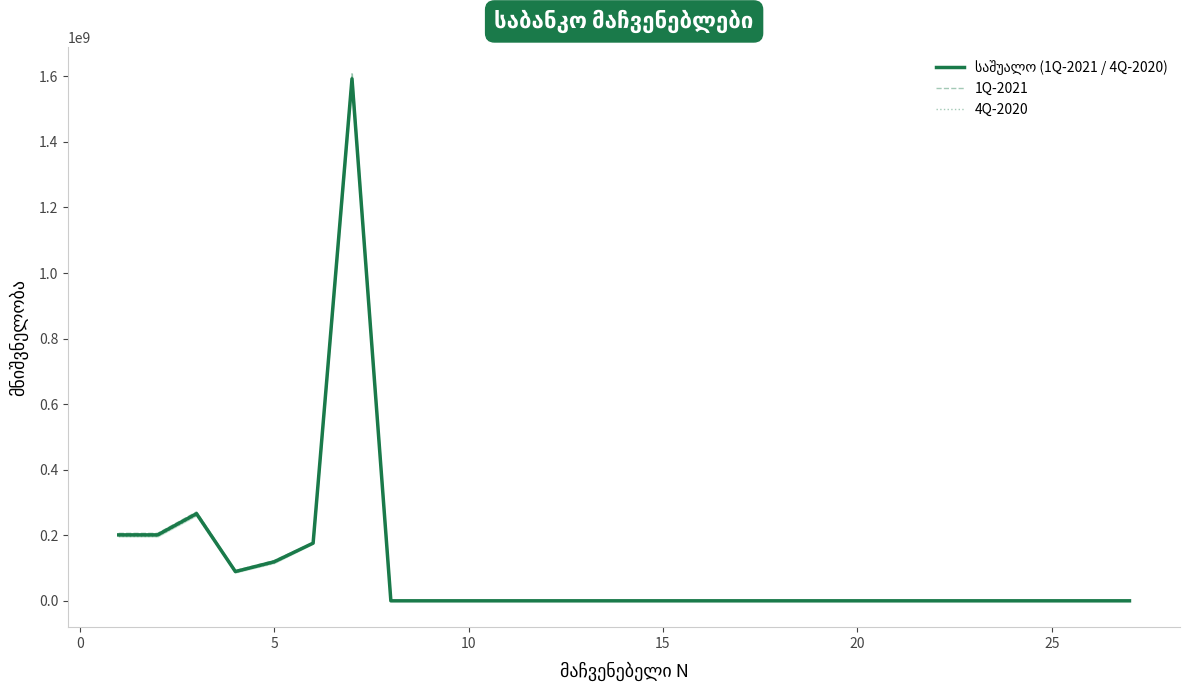

What are all the series names shown in the legend?

საშუალო (1Q-2021 / 4Q-2020), 1Q-2021, 4Q-2020